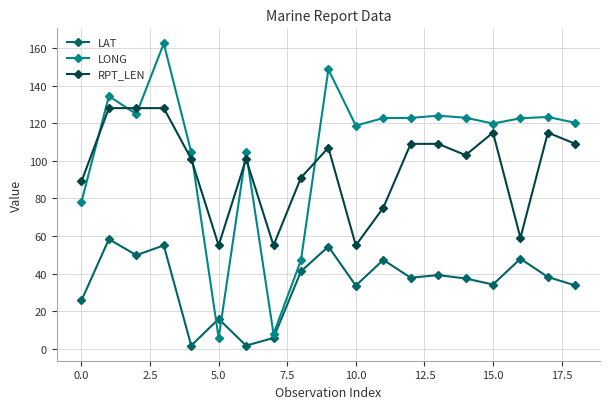

What is the maximum value for LAT?

58.3